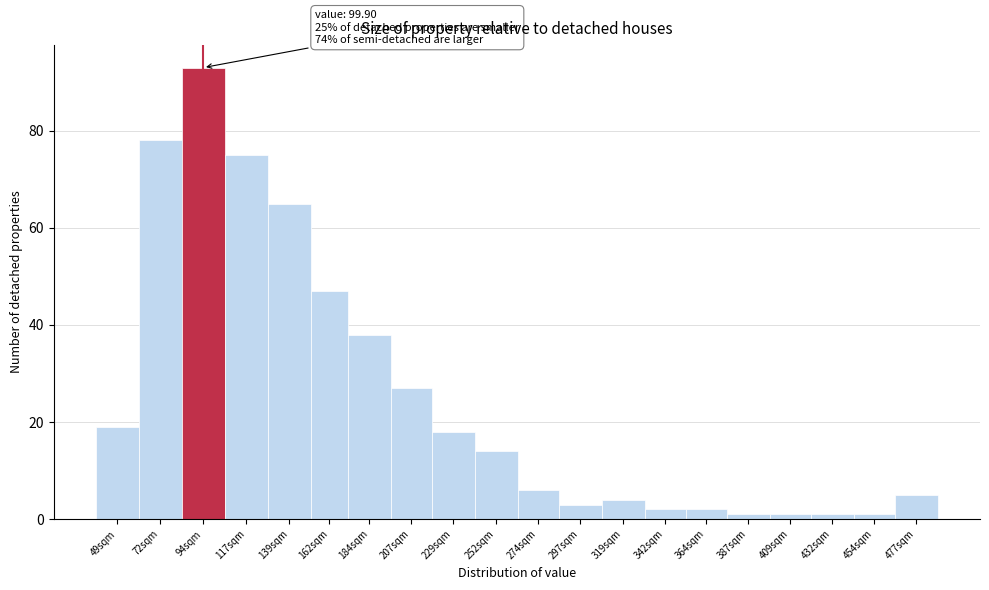

Reading right to left, extract all data points from this chart.

5	1	1	1	1	2	2	4	3	6	14	18	27	38	47	65	75	93	78	19